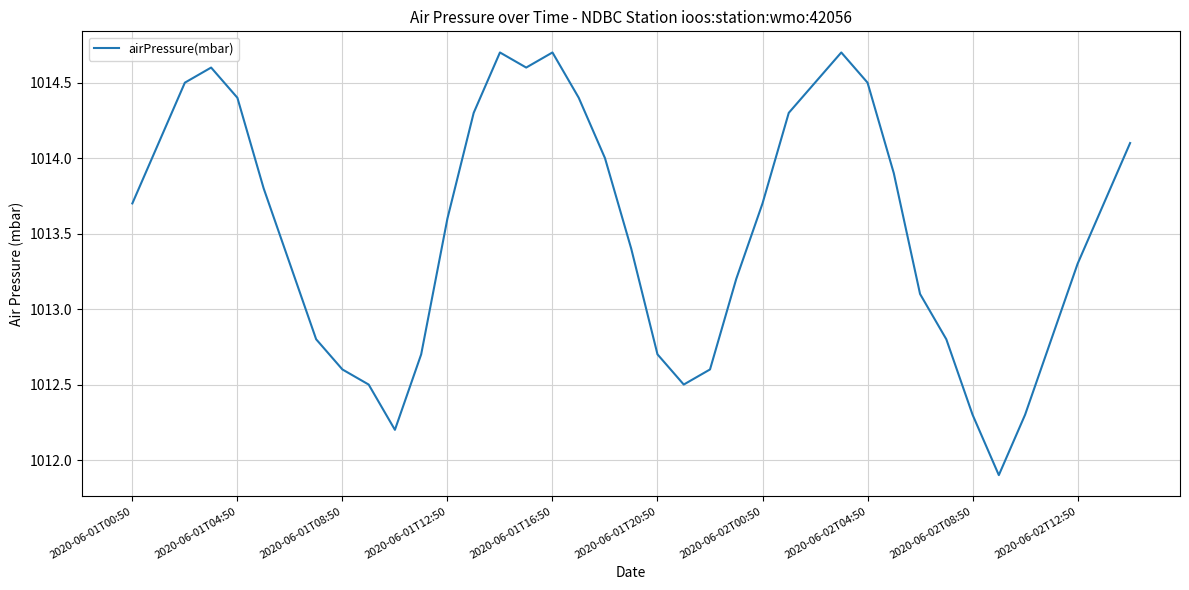

What is the difference between the maximum and minimum values?

2.8